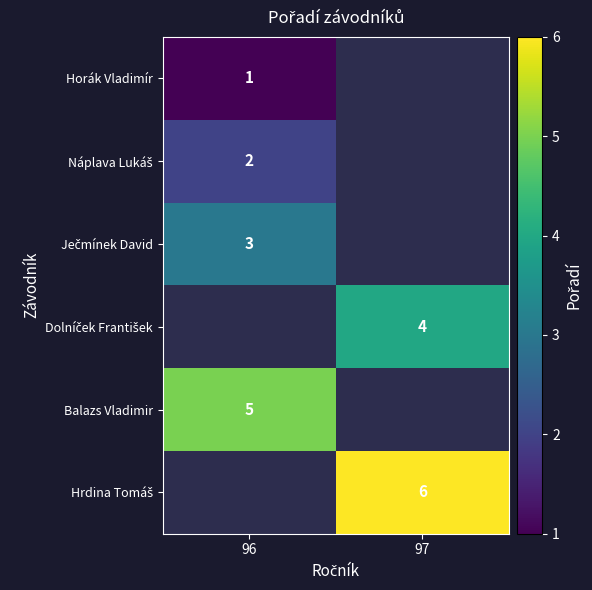

At which label does Náplava Lukáš reach its minimum?

96